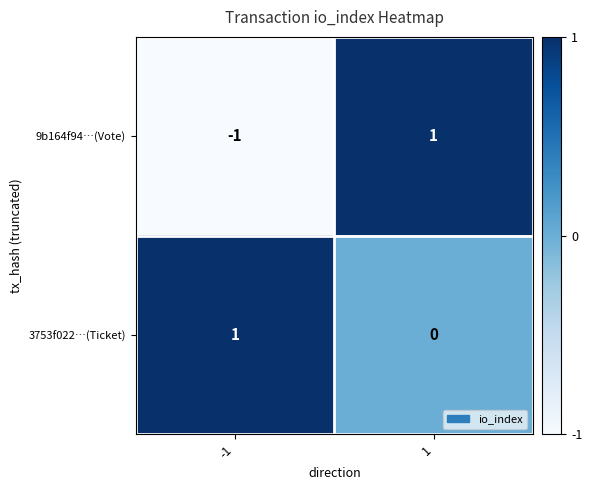

What is the spread (max minus min) of values at -1?

2